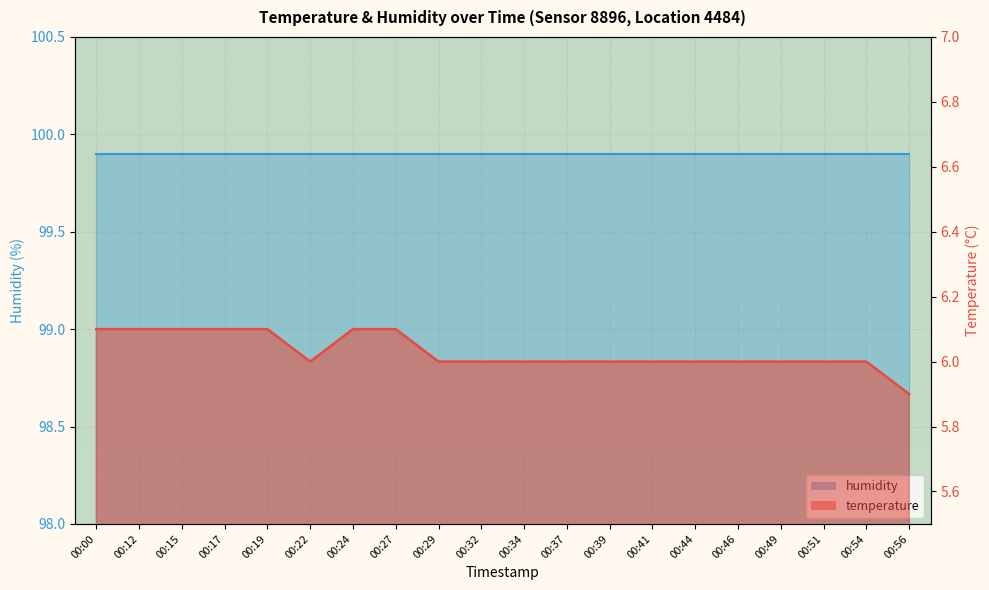

Count the number of categories in the chart.

20